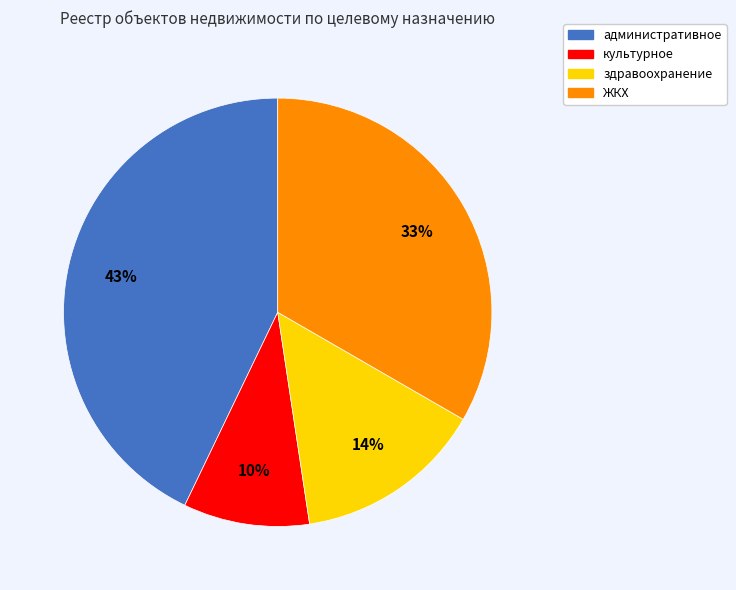

To the nearest percent, what is the difference between the largest and smallest slice percentages?

33%